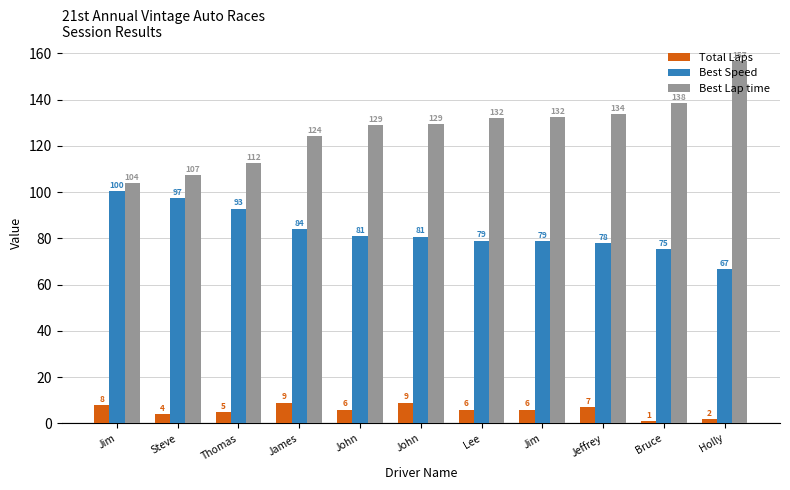

What are all the series names shown in the legend?

Total Laps, Best Speed, Best Lap time